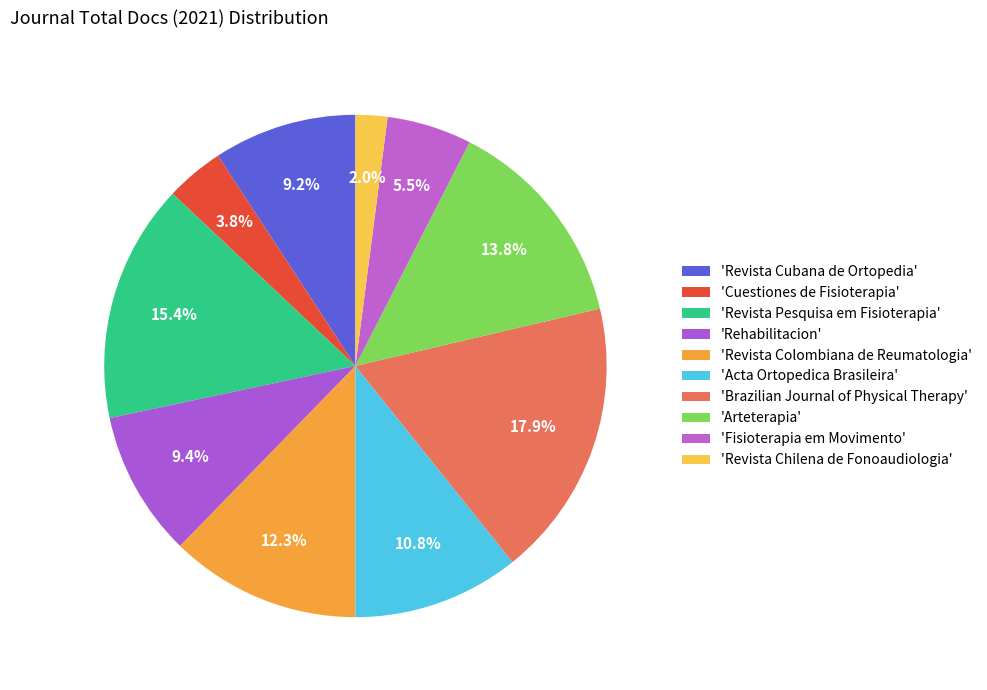

To the nearest percent, what is the average slice percentage?

10%